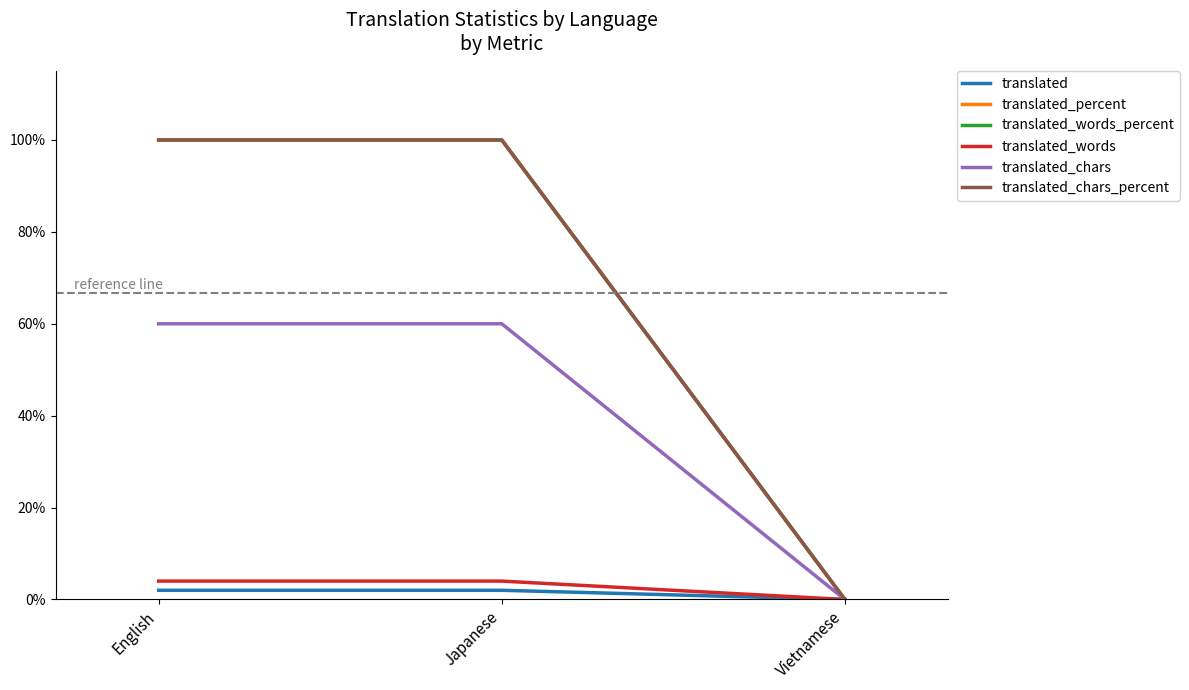

Does the chart have visible grid lines?

No